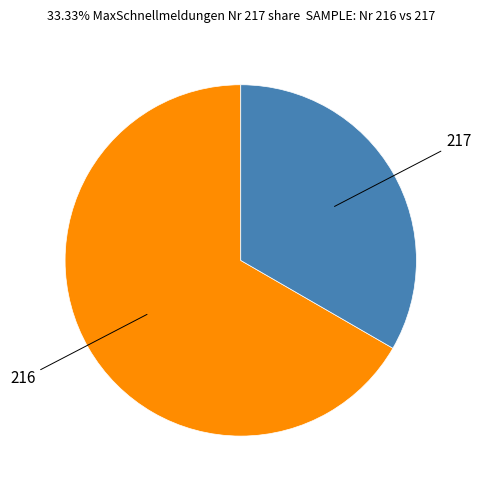

Which category has the biggest portion of the pie?

216